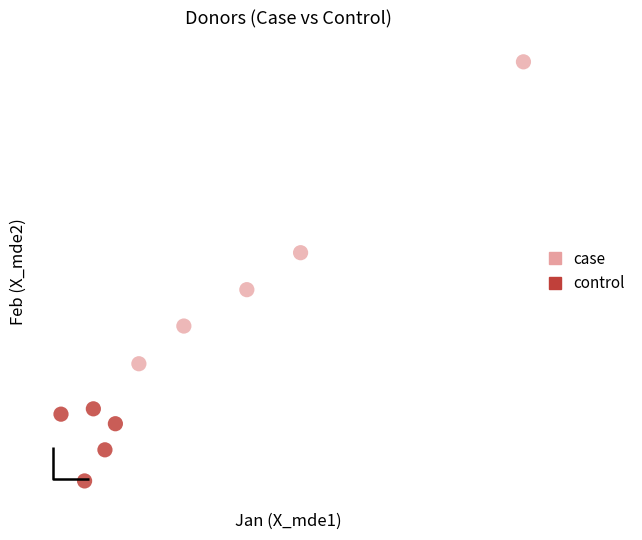

What are all the series names shown in the legend?

case, control